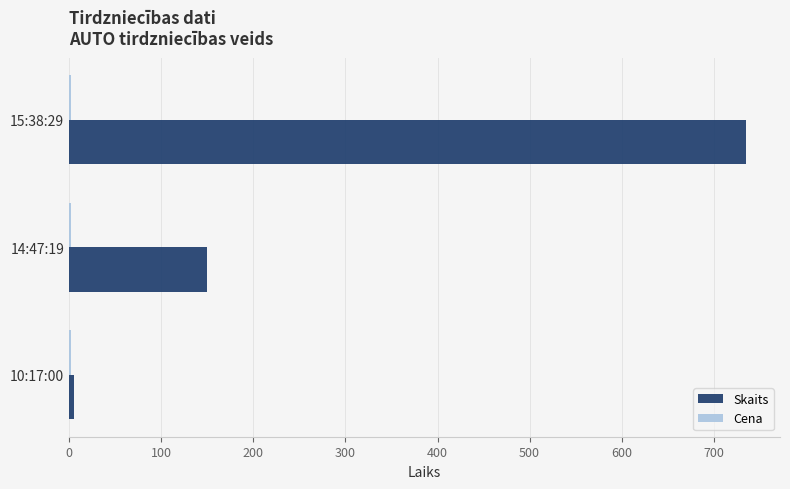

What is the maximum value shown in the chart?

735.0